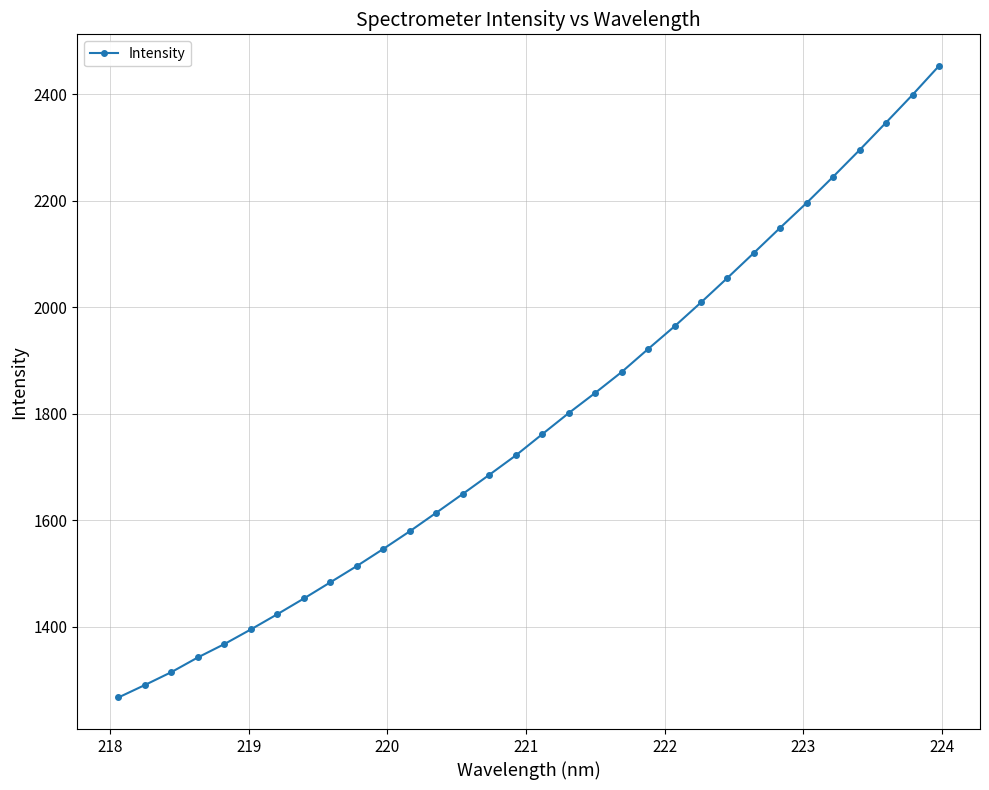

True or false: the data has more than 1 interior local peaks.

False